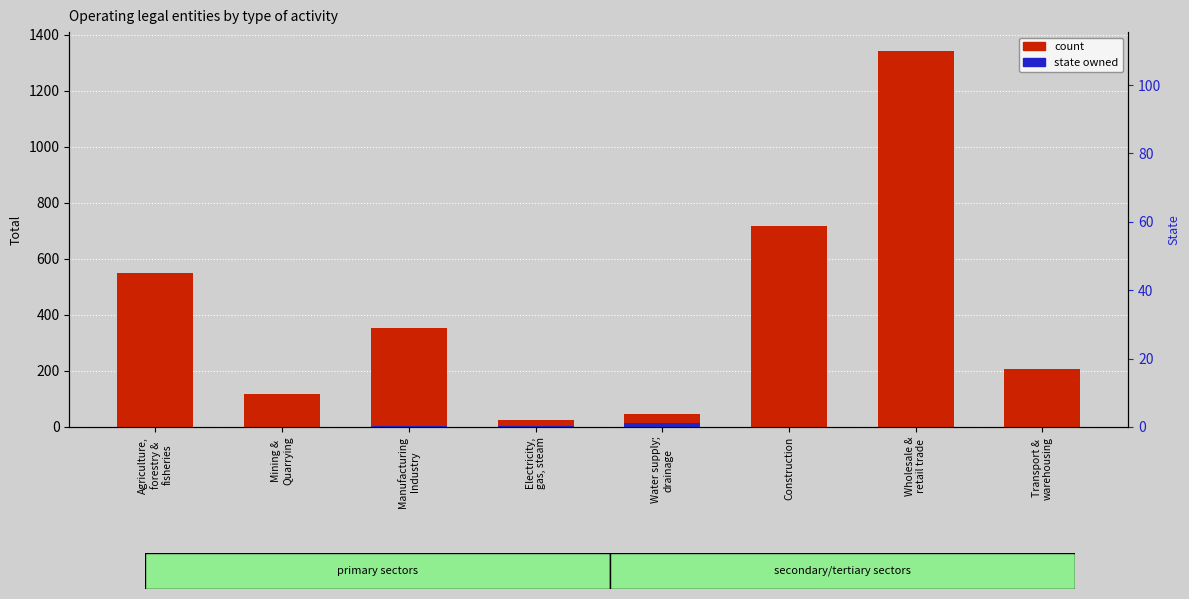

Reading left to right, extract all data points from this chart.

count: Agriculture,
forestry &
fisheries=551	Mining &
Quarrying=119	Manufacturing
Industry=354	Electricity,
gas, steam=25	Water supply;
drainage=47	Construction=717	Wholesale &
retail trade=1342	Transport &
warehousing=206
state (within sample): Agriculture,
forestry &
fisheries=0	Mining &
Quarrying=0	Manufacturing
Industry=2	Electricity,
gas, steam=4	Water supply;
drainage=13	Construction=1	Wholesale &
retail trade=0	Transport &
warehousing=0